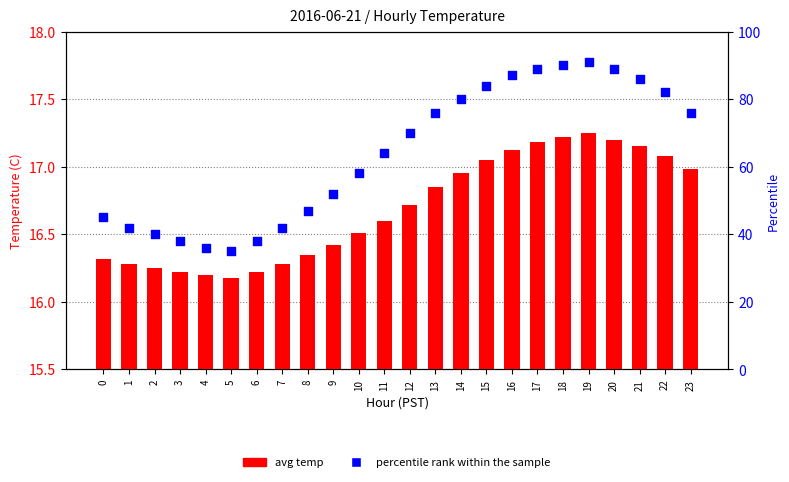

Which series has the largest Y range (max minus min)?

percentile rank within the sample